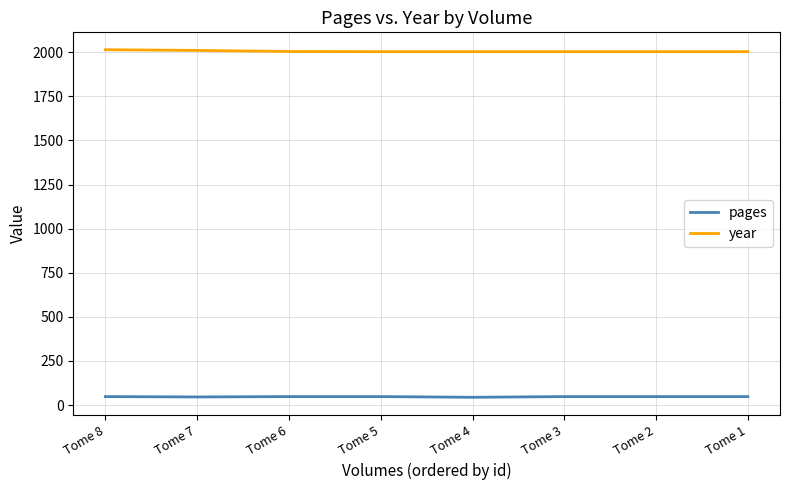

What are all the series names shown in the legend?

pages, year